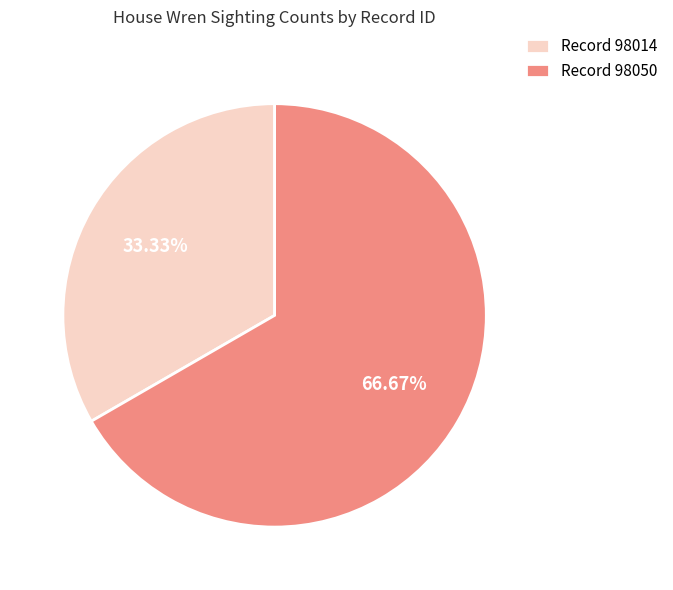

Does any single category account for the majority?

Yes